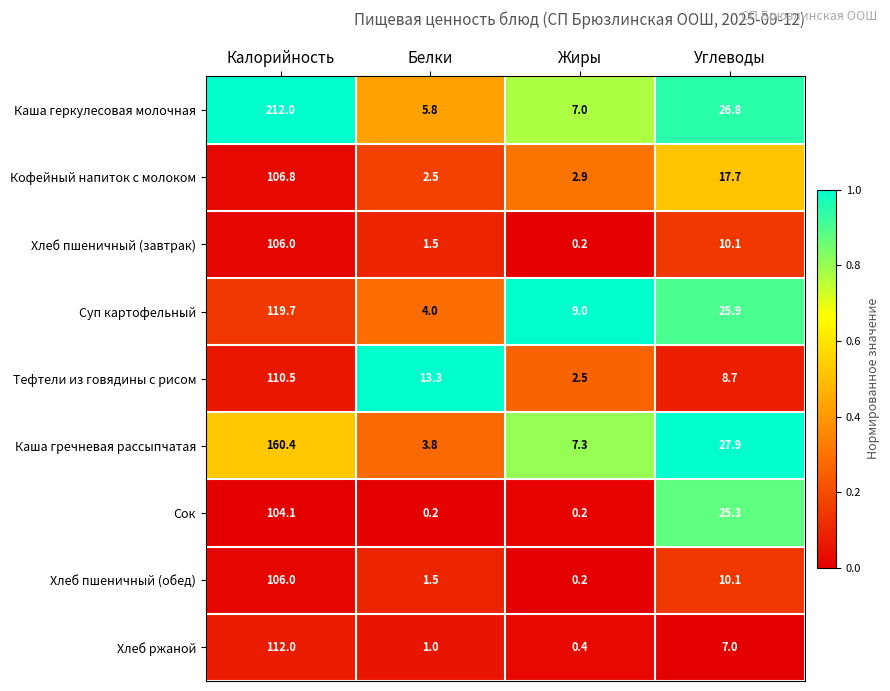

What is the difference between the highest and lowest values at Жиры?

8.8